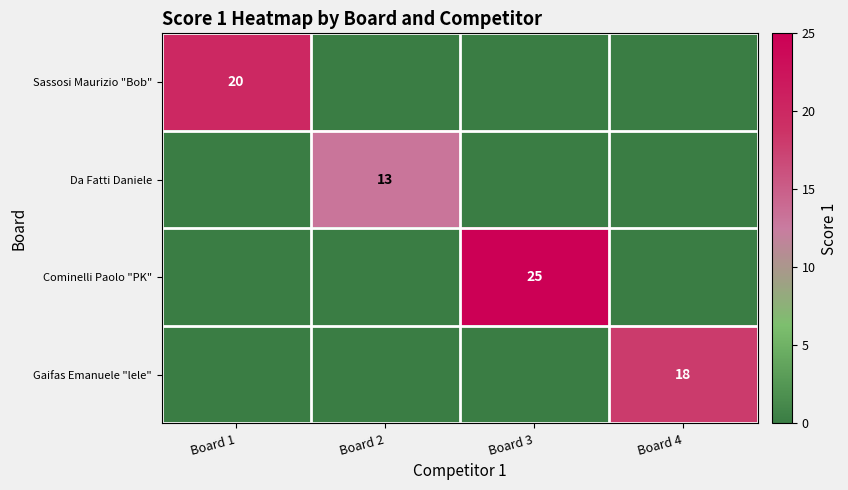

The value of Gaifas Emanuele "lele" at Board 4 is 18. True or false?

True